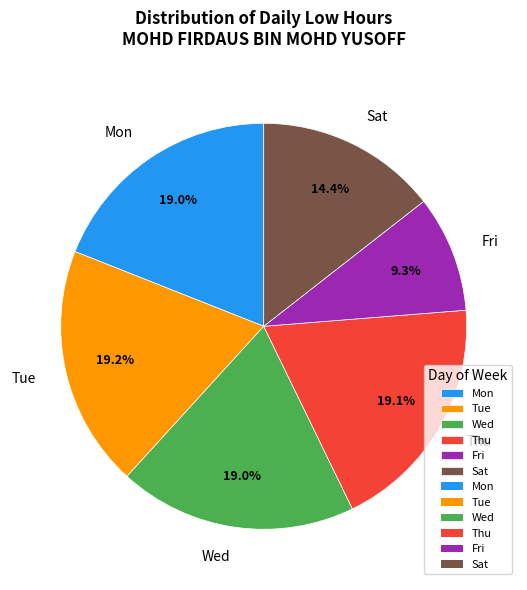

What portion of the pie excludes Sat?

85.6%